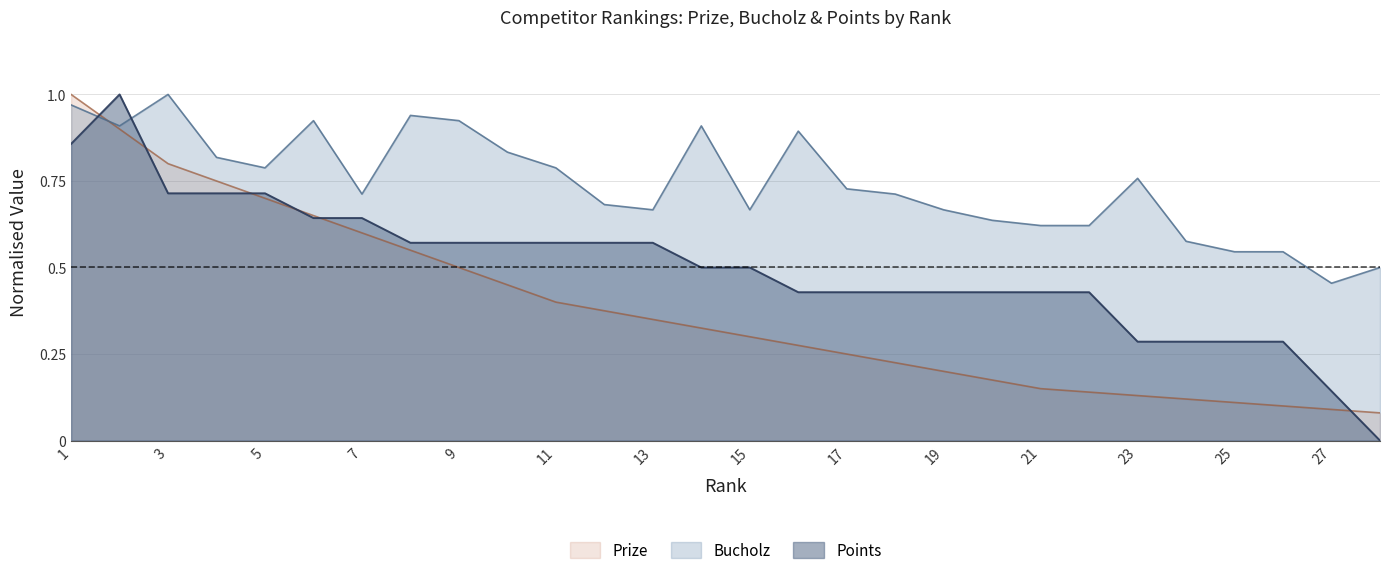

What is the difference between the maximum and second lowest values in the Points series?

0.9